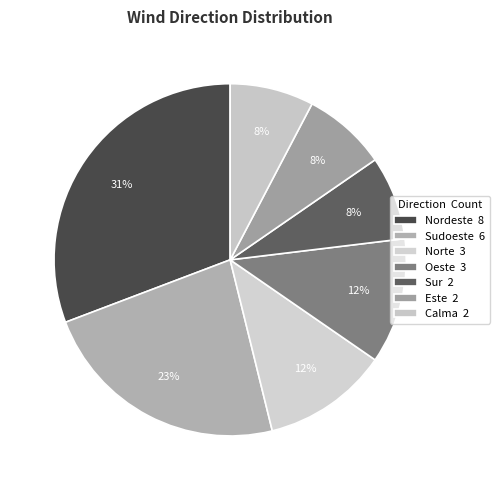

How many segments does this pie chart have?

7